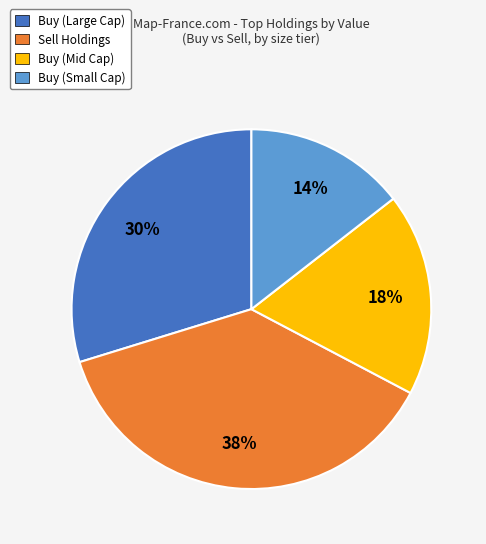

How many slices are in this pie chart?

4